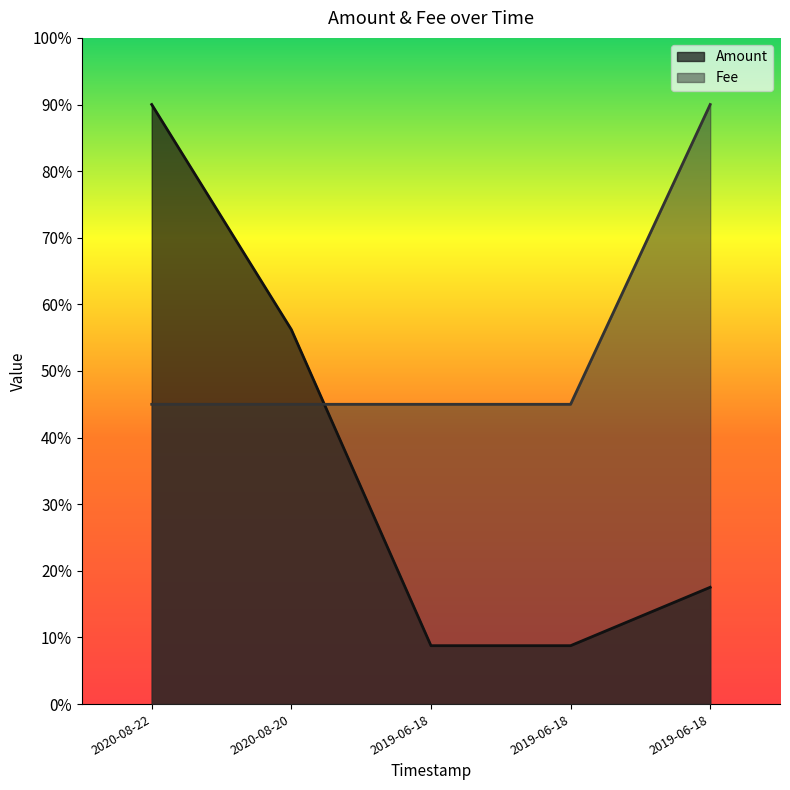

True or false: Fee has a value of 0.5 at 2020-08-20.

True